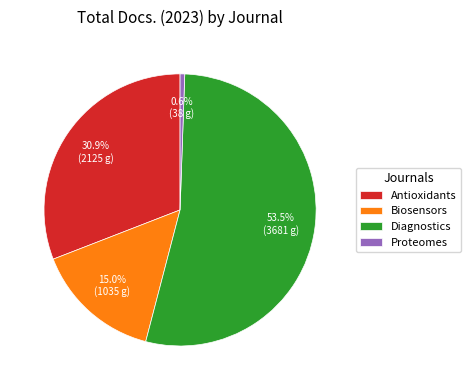

To the nearest percent, what is the difference between the Biosensors and Diagnostics slice percentages?

38%